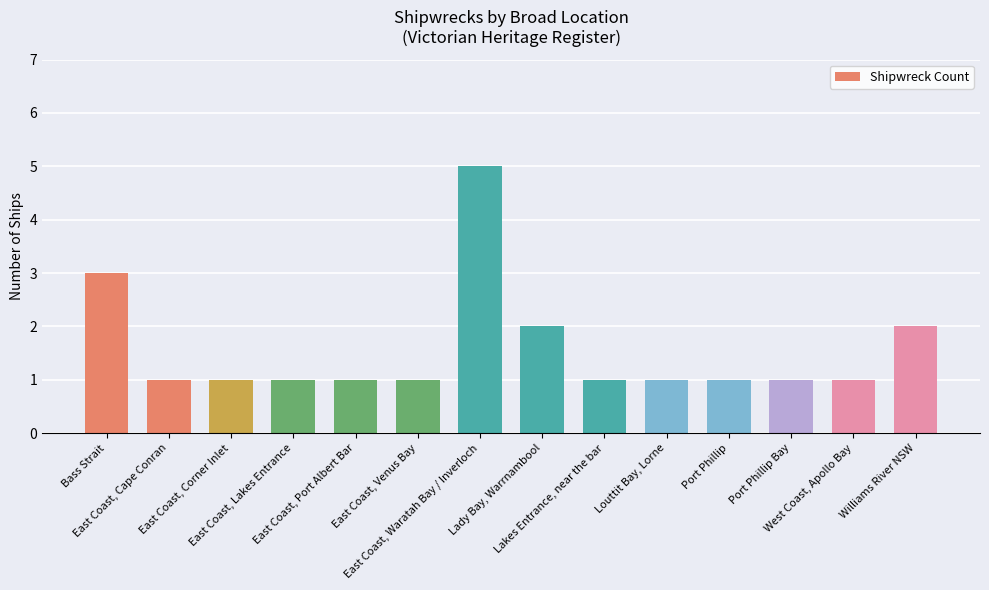

What is the greatest value displayed?

5